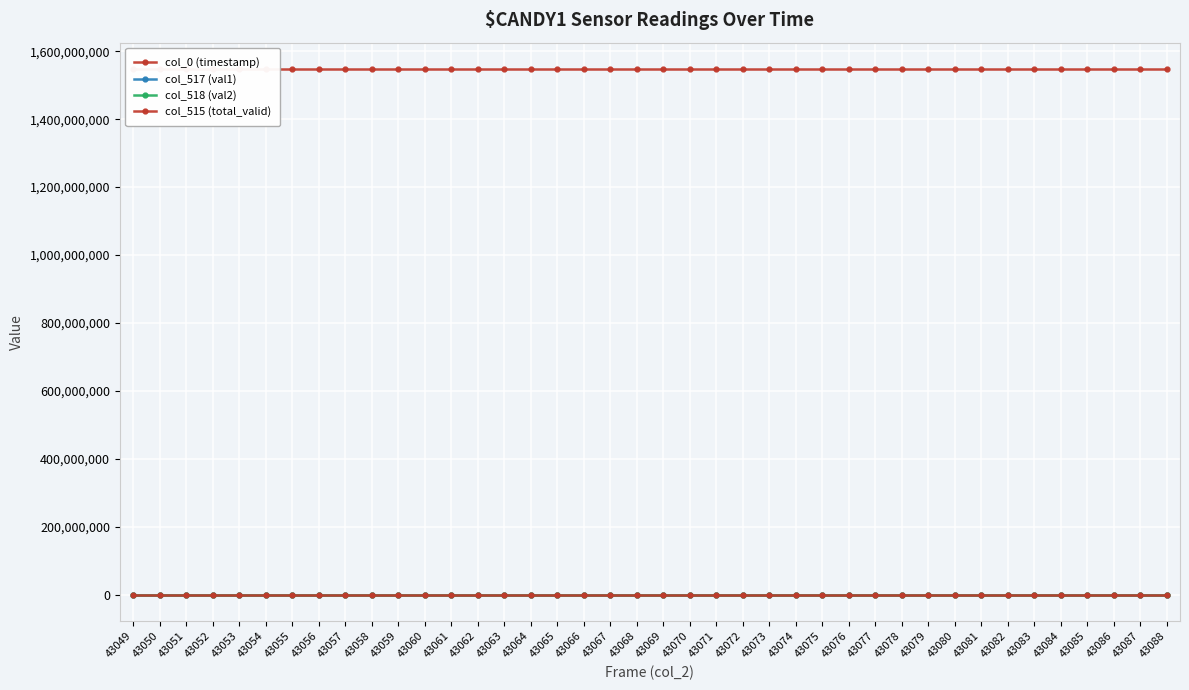

List the series in order of their peak value, highest first.

col_0 (timestamp), col_518 (val2), col_517 (val1), col_515 (total_valid)